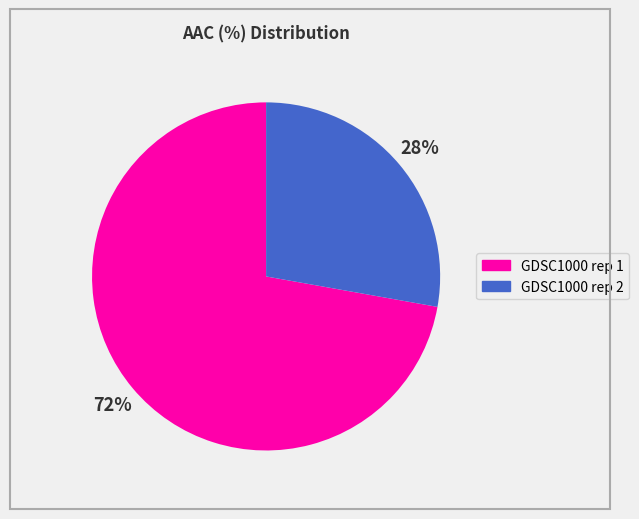

Which slice is the smallest?

GDSC1000 rep 2